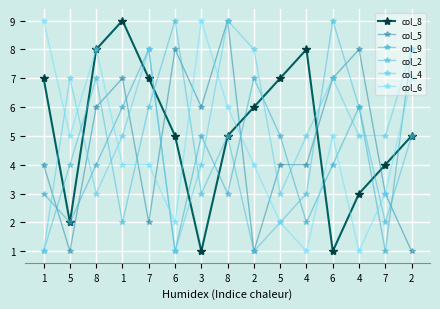

How many lines are shown in the chart?

6